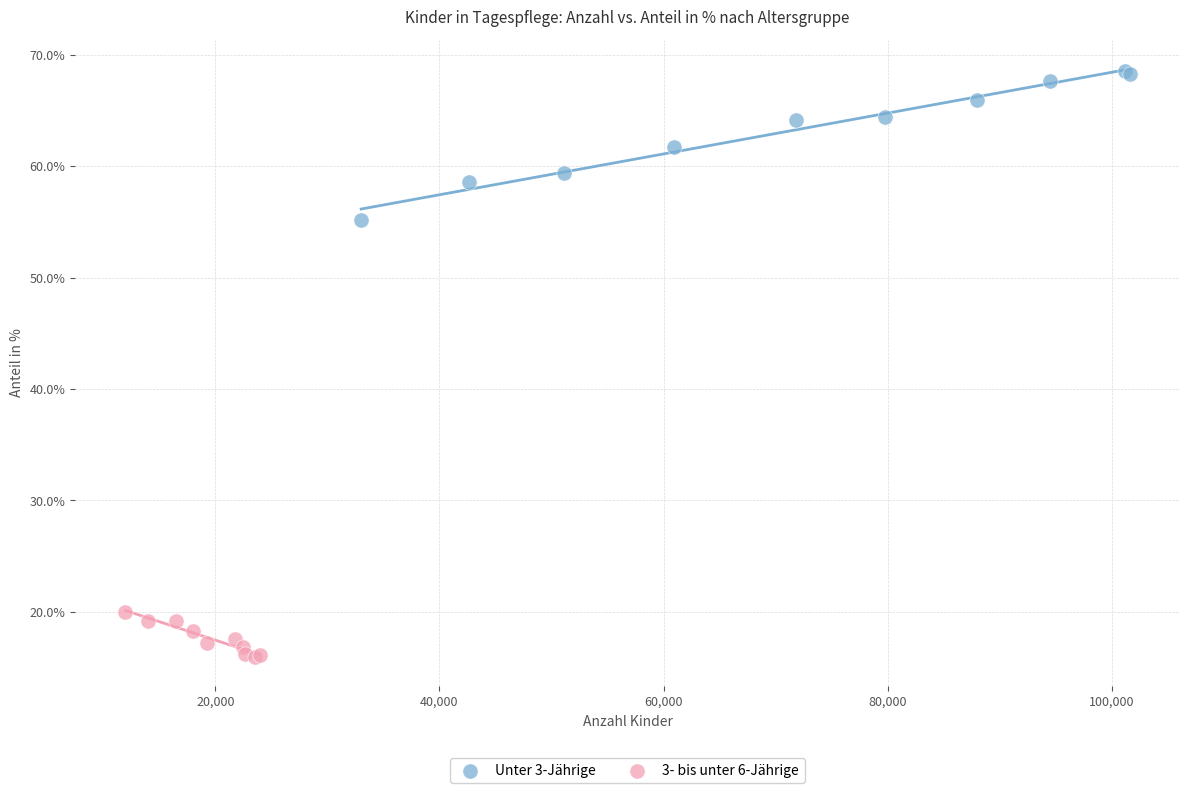

Which series has the widest spread of Y values?

Unter 3-Jährige